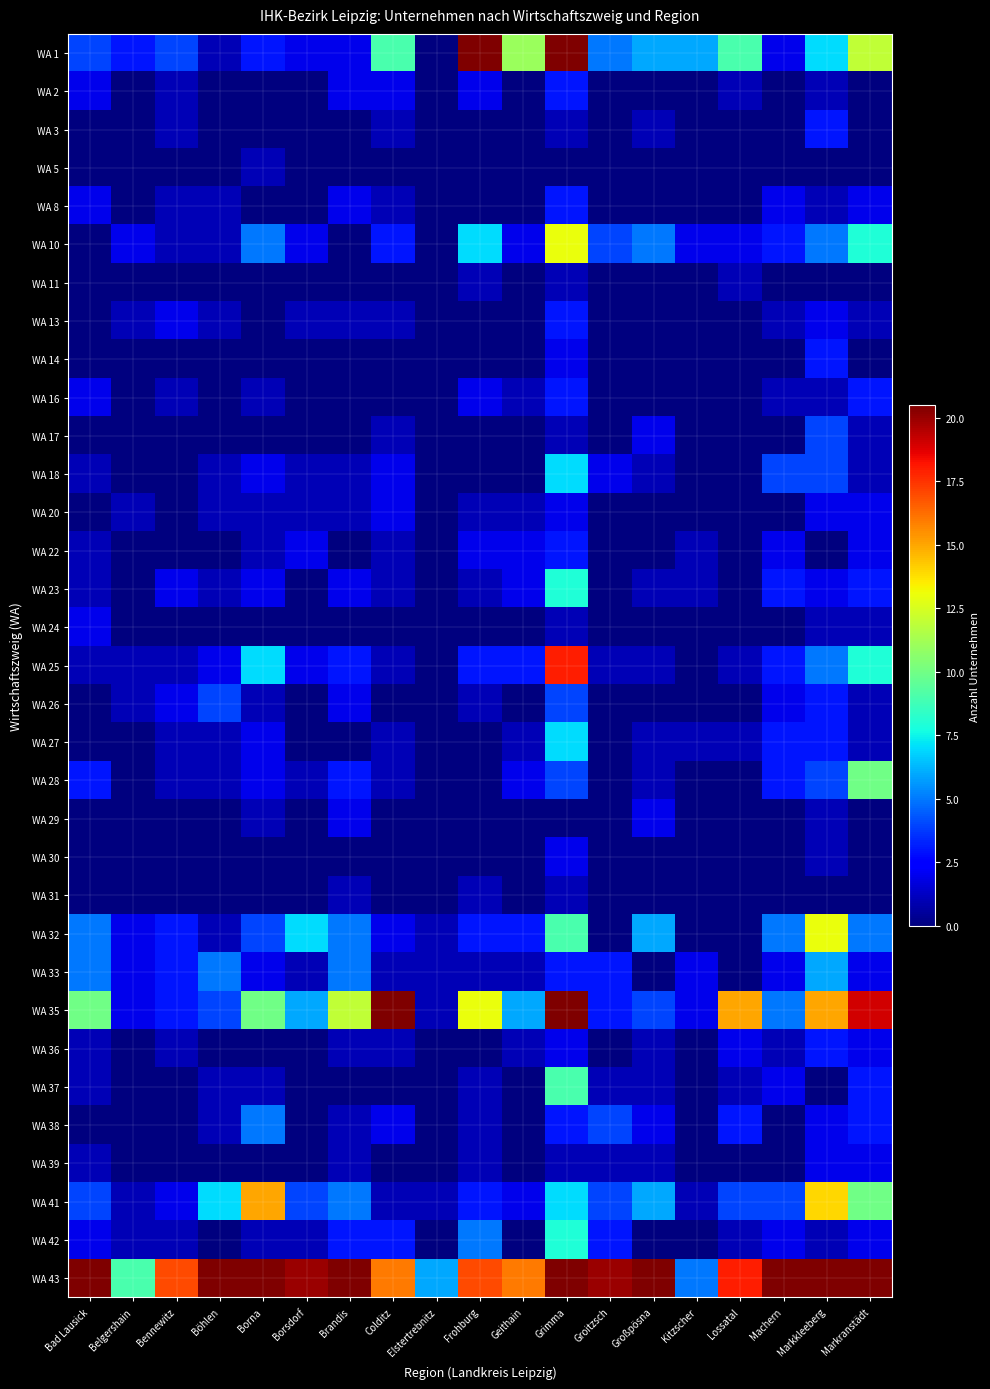

Rank the series at Bad Lausick from lowest to highest value.

WA 3, WA 5, WA 10, WA 11, WA 13, WA 14, WA 17, WA 20, WA 26, WA 27, WA 29, WA 30, WA 31, WA 38, WA 18, WA 22, WA 23, WA 25, WA 36, WA 37, WA 39, WA 2, WA 8, WA 16, WA 24, WA 42, WA 28, WA 1, WA 41, WA 32, WA 33, WA 35, WA 43